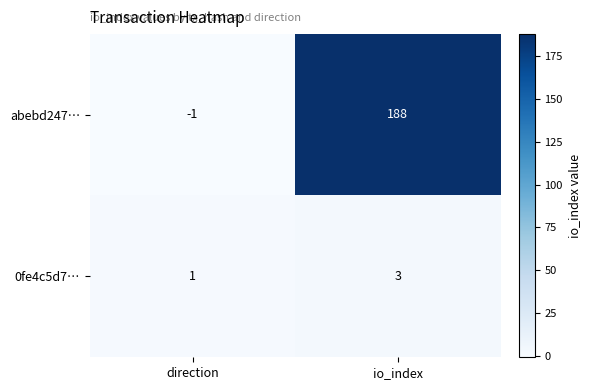

Which label corresponds to the largest value in the chart?

io_index